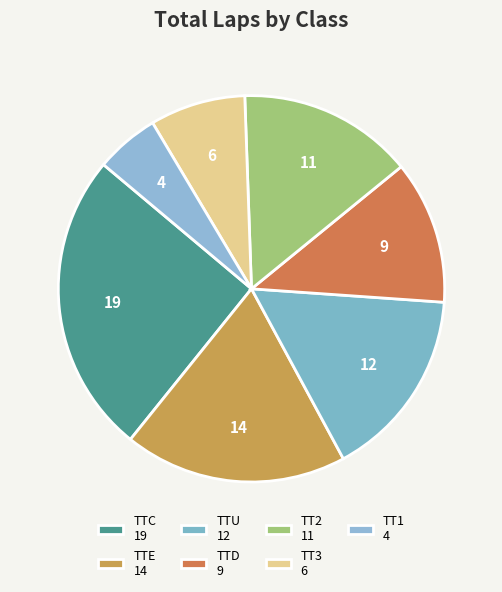

How many slices are in this pie chart?

7